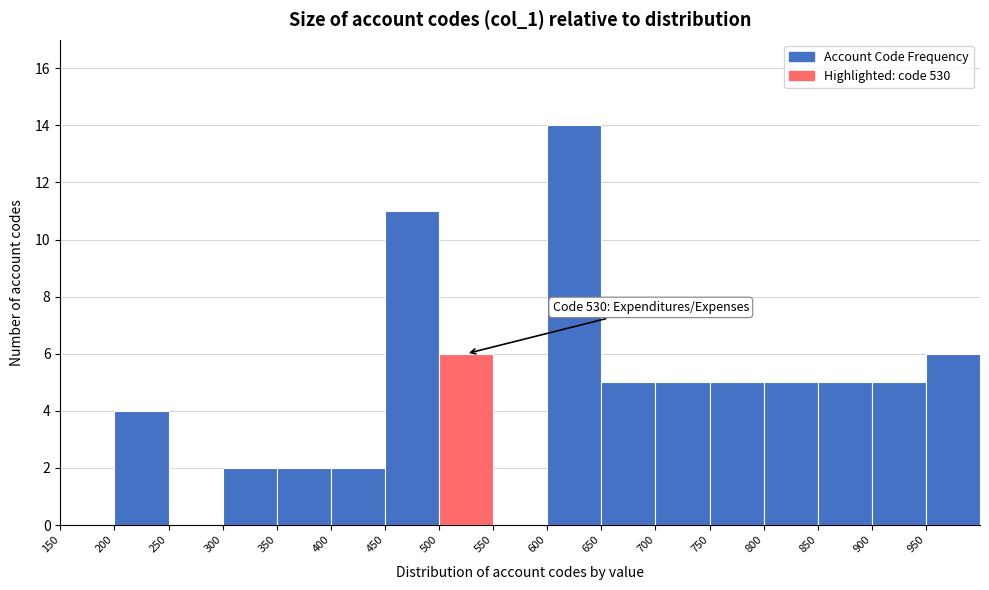

Which range on the x-axis has the tallest bar?

600 to 650